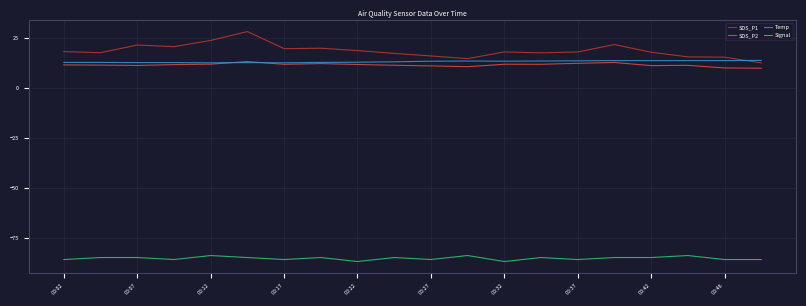

What is the smallest value displayed?

-87.0